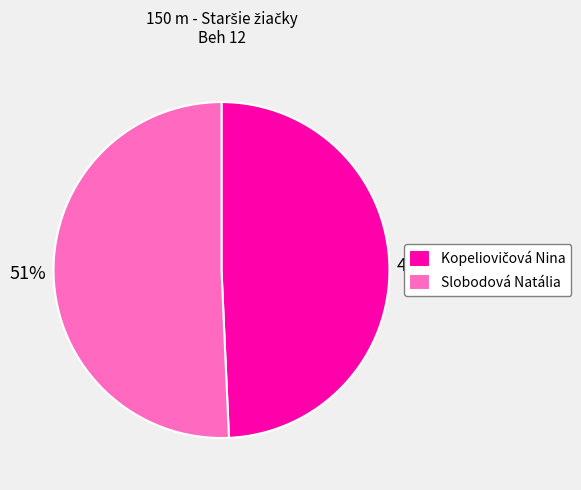

Is Slobodová Natália the majority of the pie?

Yes